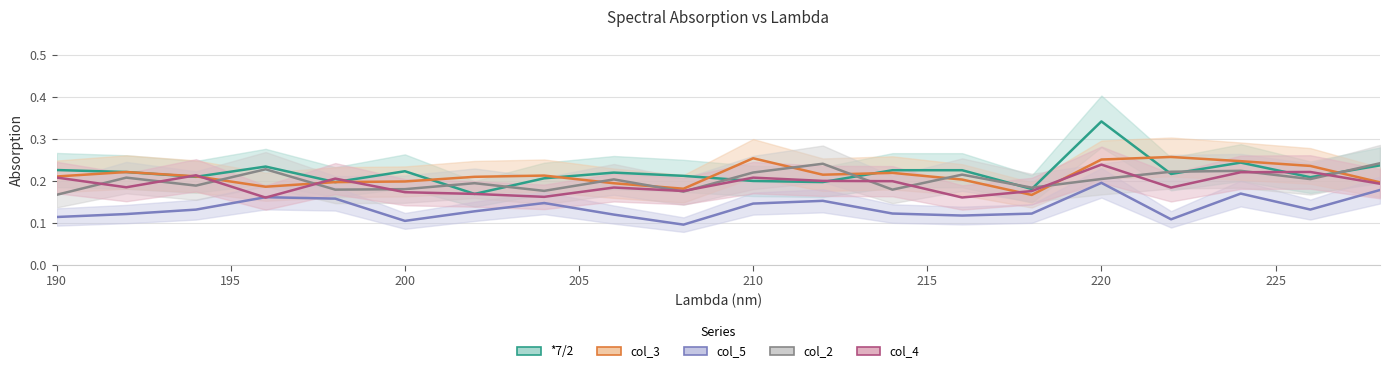

Rank the series at 208 from highest to lowest value.

*7/2, col_3, col_4, col_2, col_5